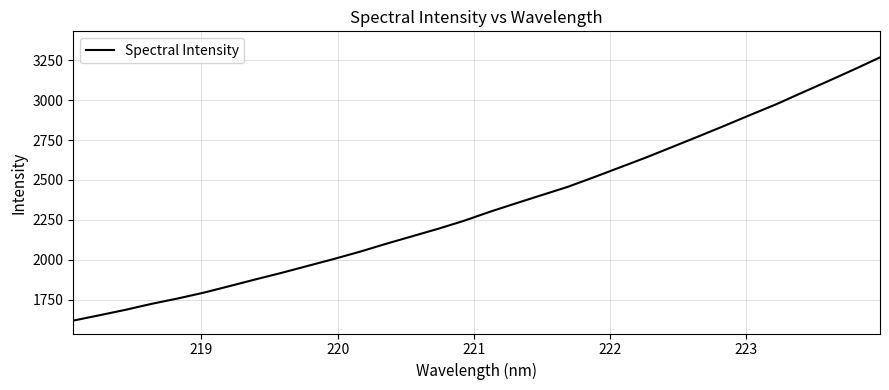

What is the maximum value shown in the chart?

3268.3